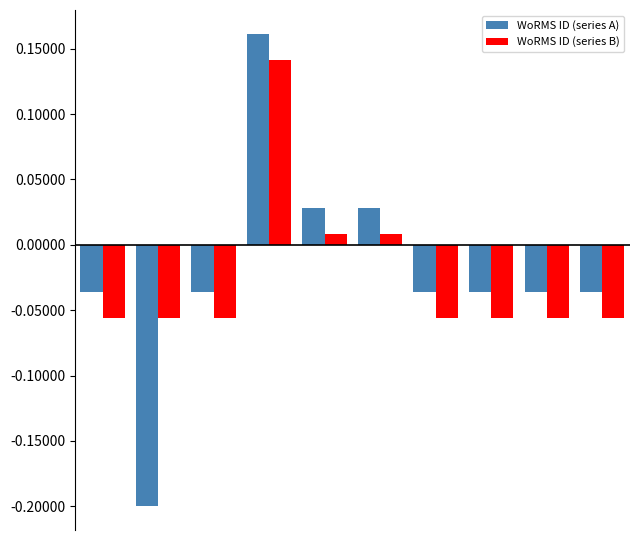

At how many categories does at least one series exceed 0?

3